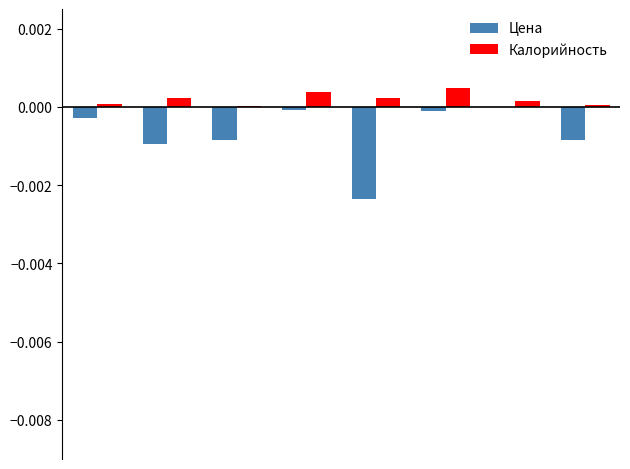

Which series has the largest total across all categories?

Калорийность